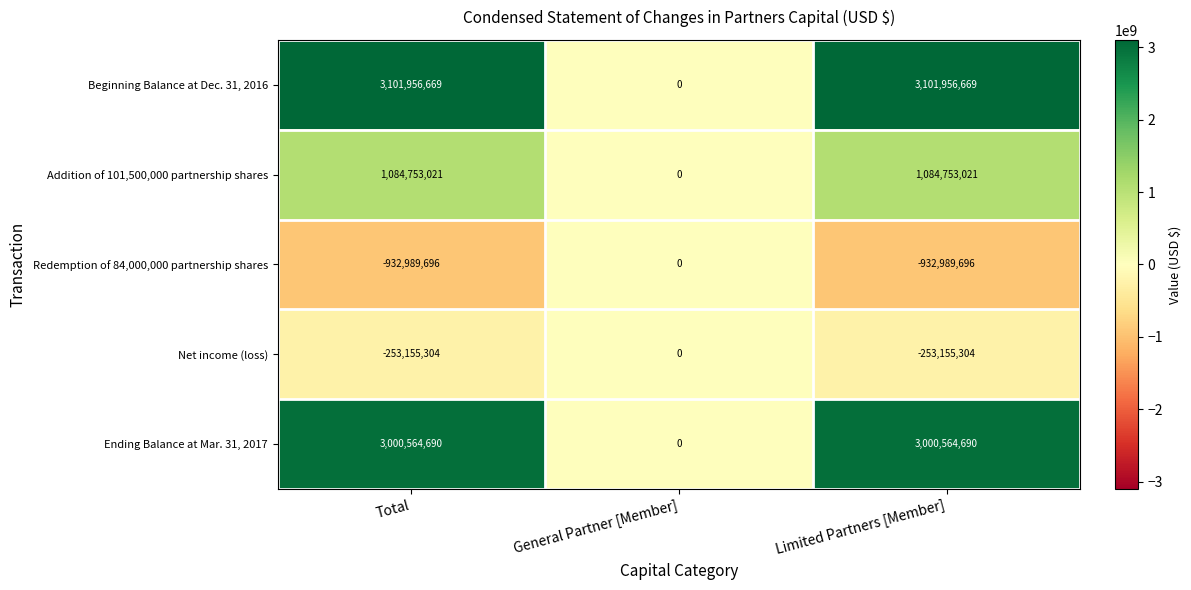

Reading right to left, what are all the values shown in this chart?

Beginning Balance at Dec. 31, 2016: 3101956669	0	3101956669
Addition of 101,500,000 partnership shares: 1084753021	0	1084753021
Redemption of 84,000,000 partnership shares: -932989696	0	-932989696
Net income (loss): -253155304	0	-253155304
Ending Balance at Mar. 31, 2017: 3000564690	0	3000564690